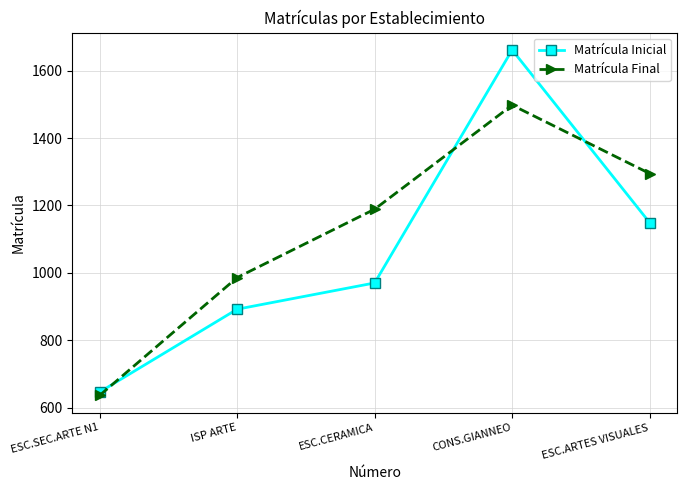

What is the average value of the Matrícula Final series?

1121